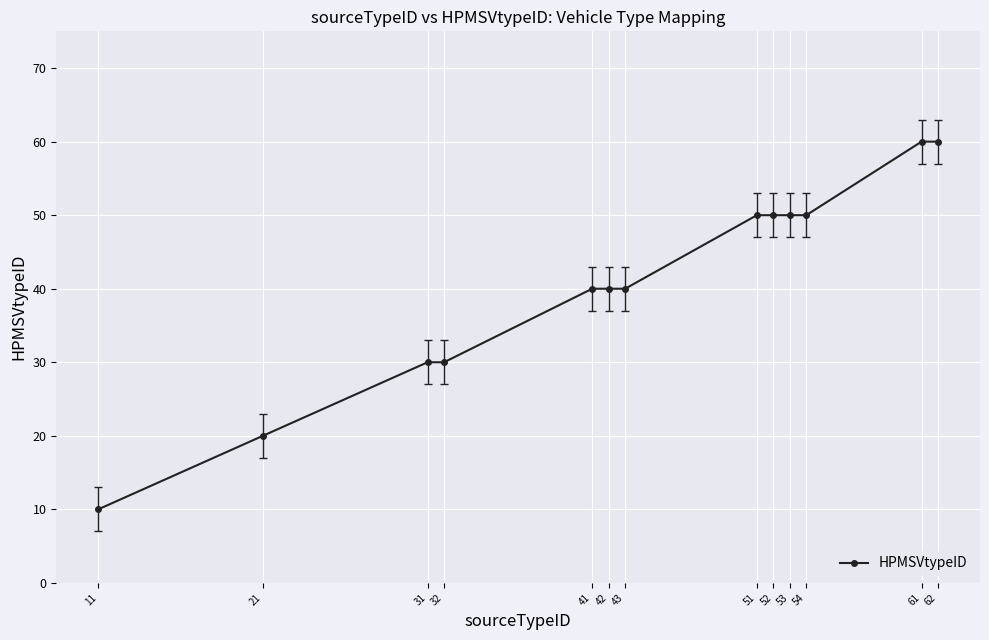

Which has a higher value, 42 or 61?

61